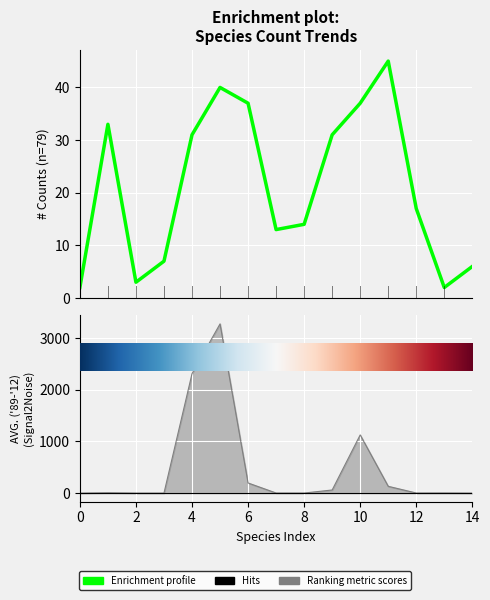

Reading left to right, what are all the values shown in this chart?

2	33	3	7	31	40	37	13	14	31	37	45	17	2	6